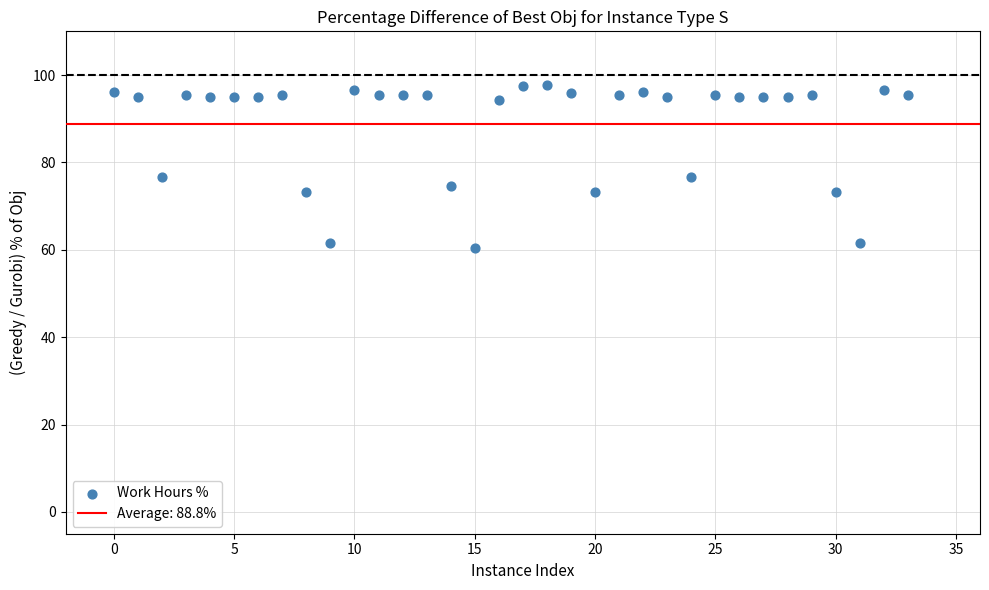

What is the range of Y values (max minus min)?

37.2